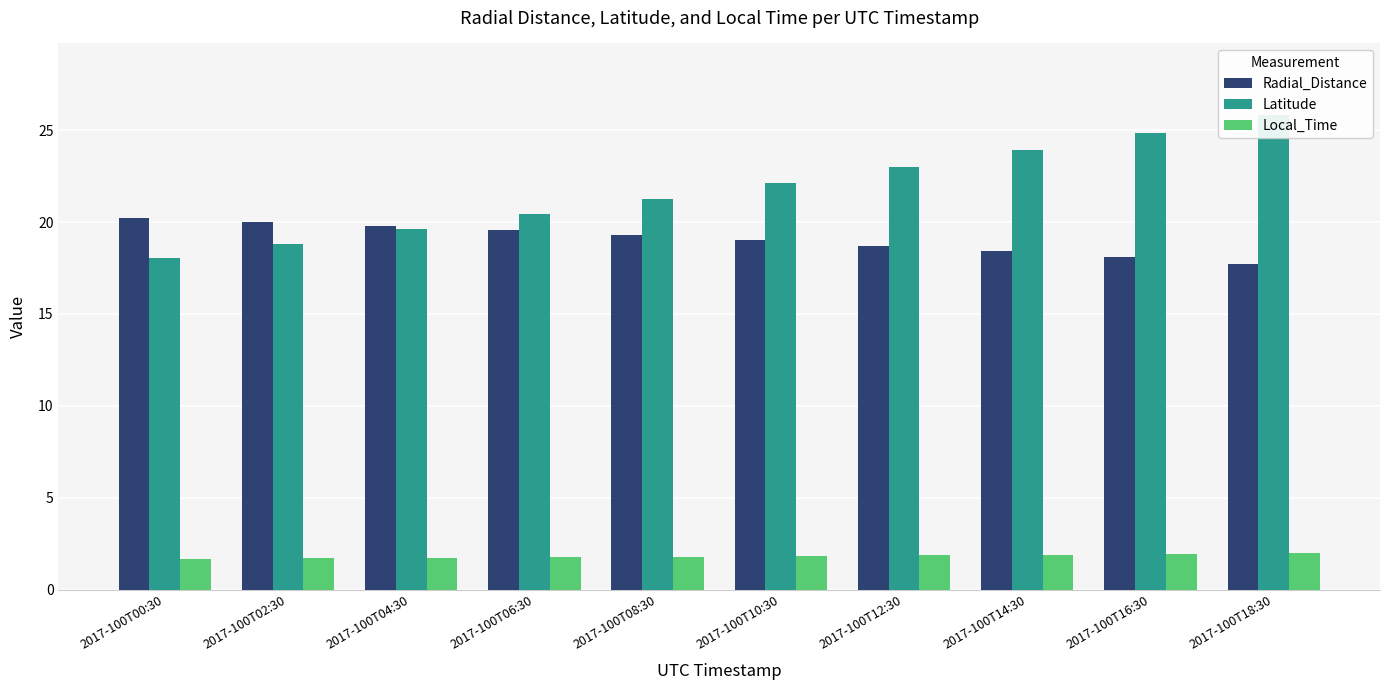

Is it true that Radial_Distance equals 18.7 at 2017-100T12:30?

True